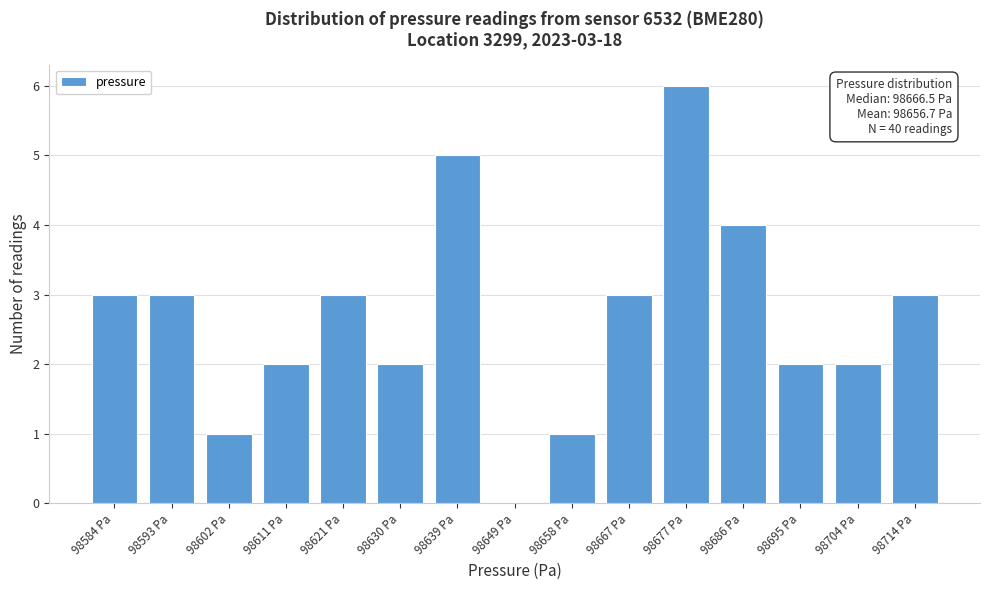

Reading right to left, transcribe all the data shown in this chart.

98714 Pa=3	98704 Pa=2	98695 Pa=2	98686 Pa=4	98677 Pa=6	98667 Pa=3	98658 Pa=1	98649 Pa=0	98639 Pa=5	98630 Pa=2	98621 Pa=3	98611 Pa=2	98602 Pa=1	98593 Pa=3	98584 Pa=3